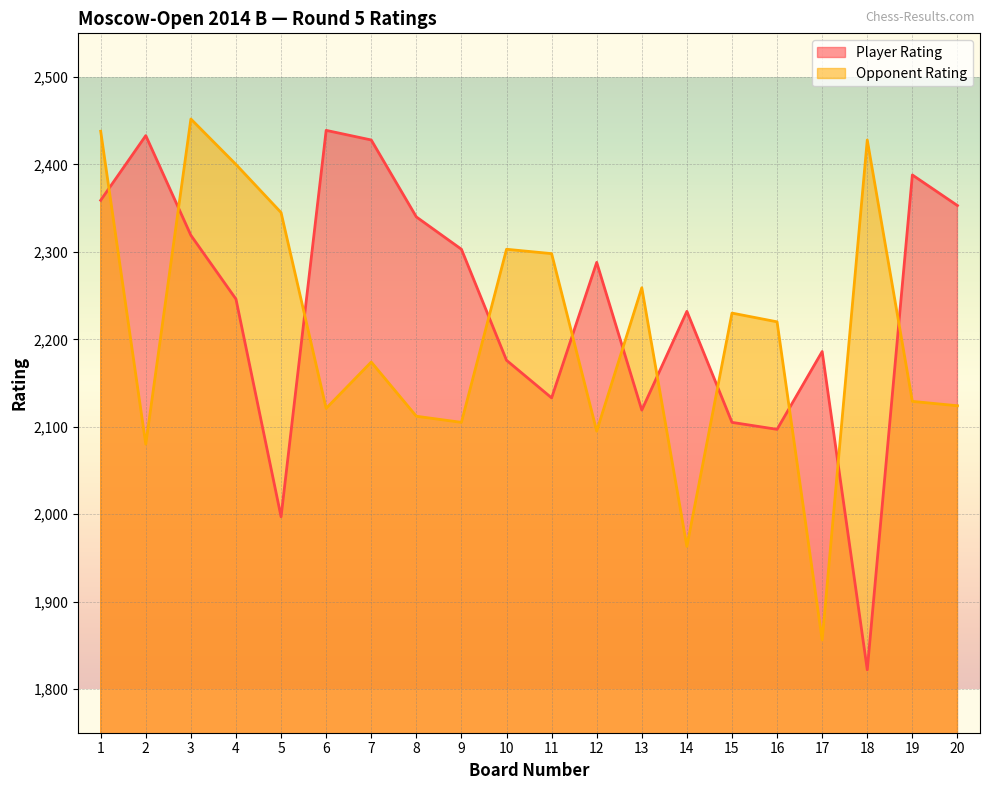

What is the sum of the Opponent Rating values at 3 and 14?

4415